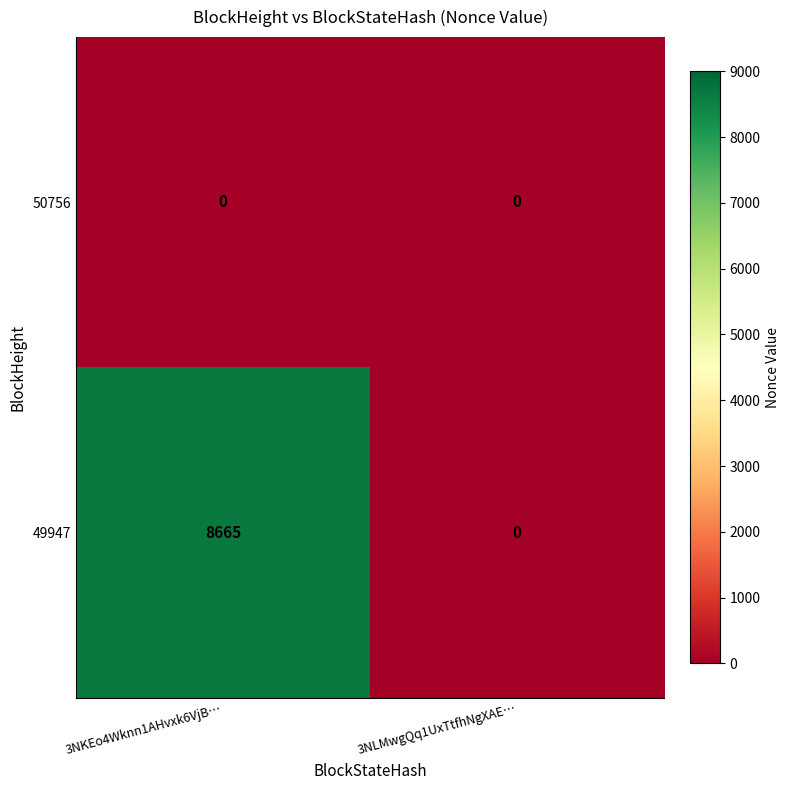

Reading left to right, transcribe all the data shown in this chart.

50756: 3NKEo4Wknn1AHvxk6VjB…=0	3NLMwgQq1UxTtfhNgXAE…=0
49947: 3NKEo4Wknn1AHvxk6VjB…=8665	3NLMwgQq1UxTtfhNgXAE…=0